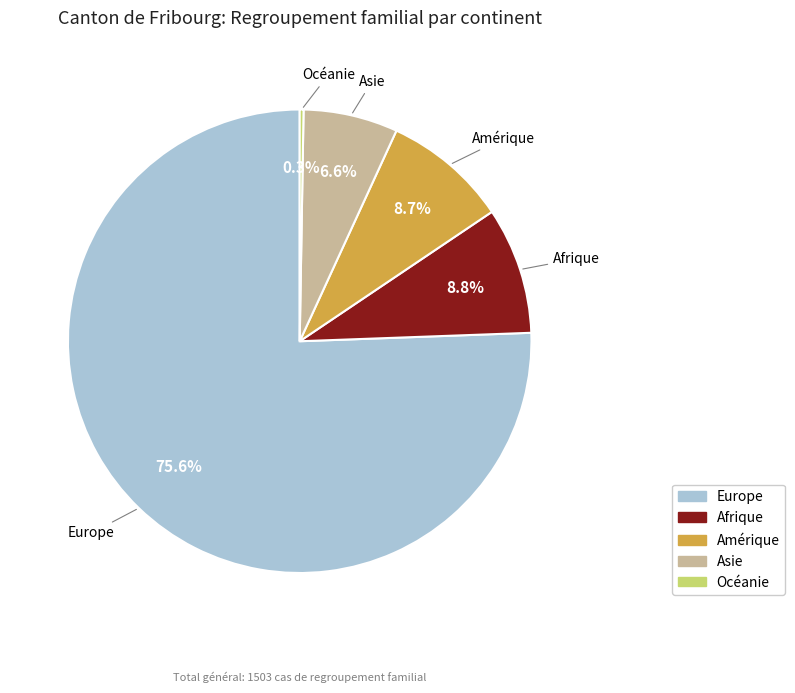

Do Europe and Amérique together represent more than half of the pie?

Yes